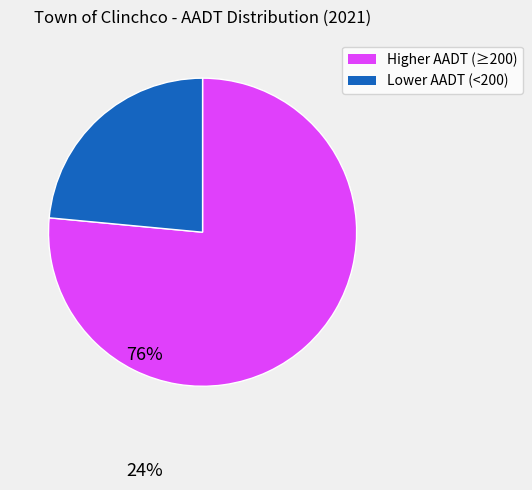

Count the number of slices in the pie.

2